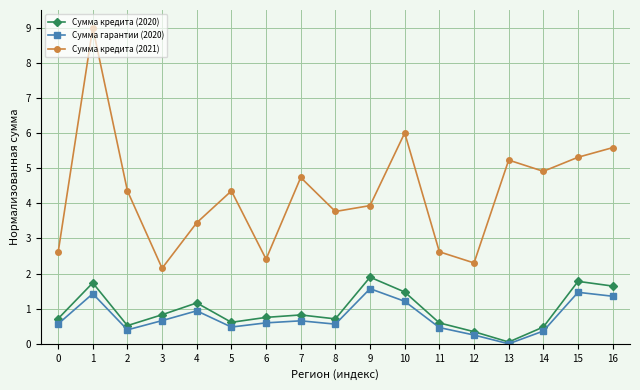

The value of Сумма кредита (2021) at 9 is 3.9. True or false?

True